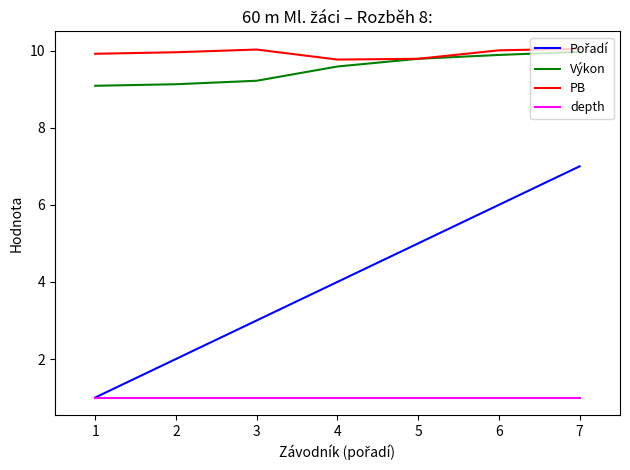

What is the minimum value for depth?

1.0